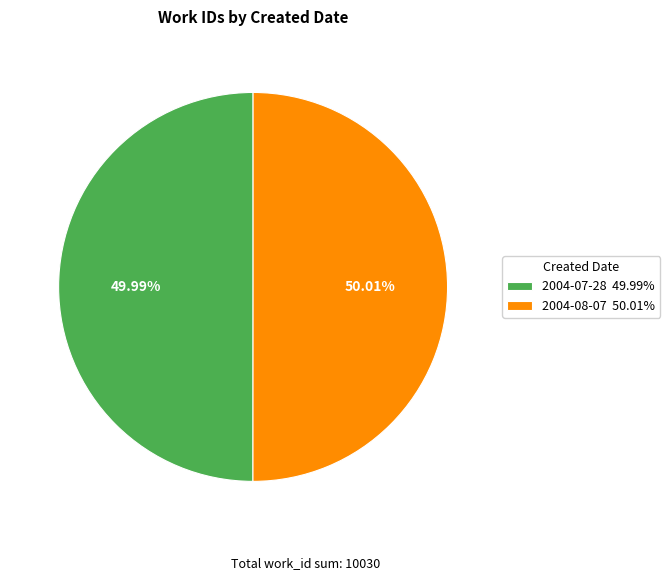

Does any single category account for the majority?

Yes